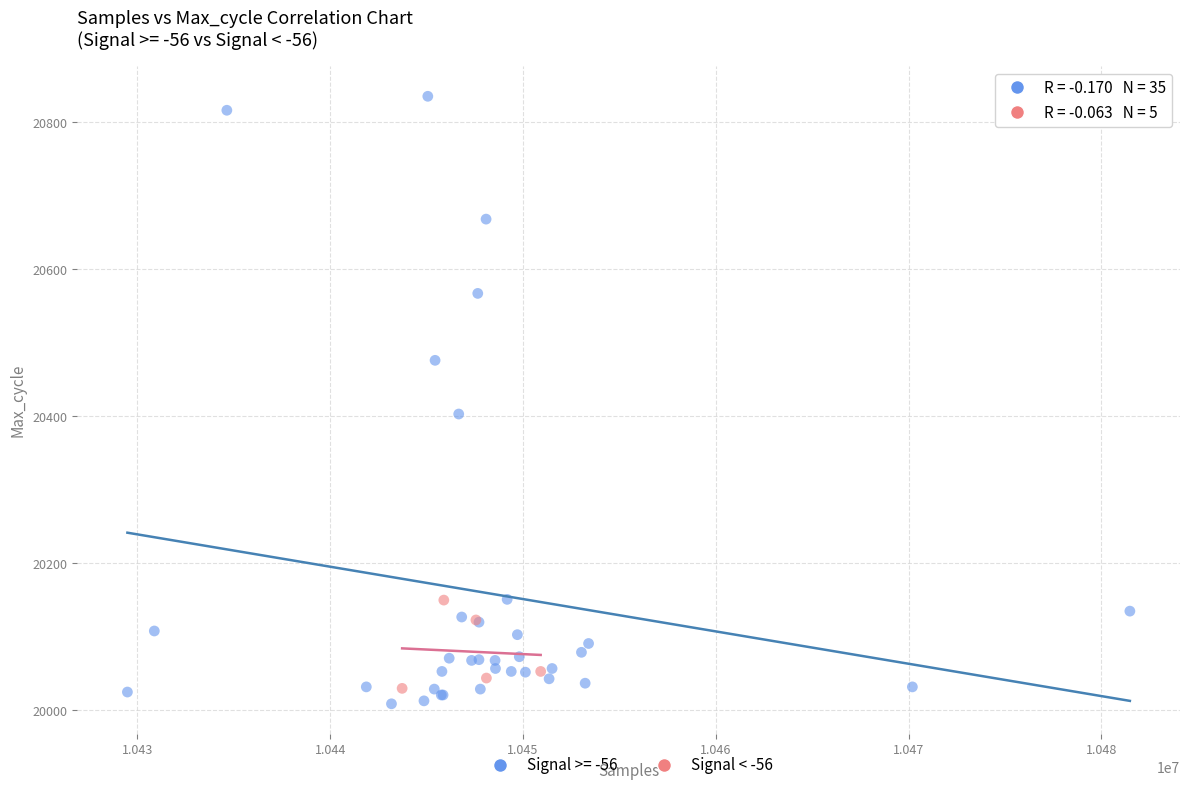

Which series has the largest Y range (max minus min)?

Signal >= -56